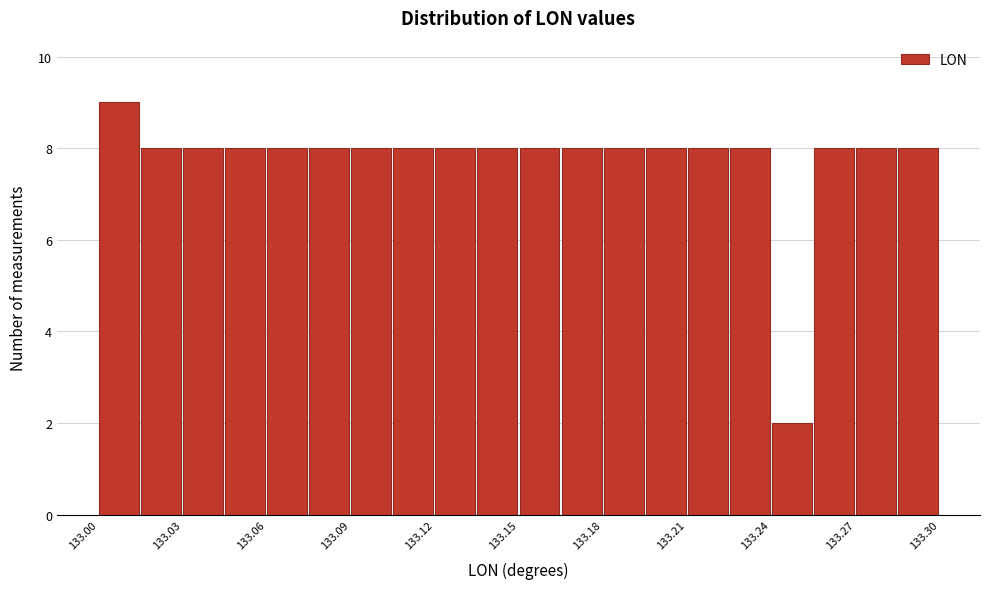

Read against the x-axis, roughly where is the centre of the tallest bar?

133.005